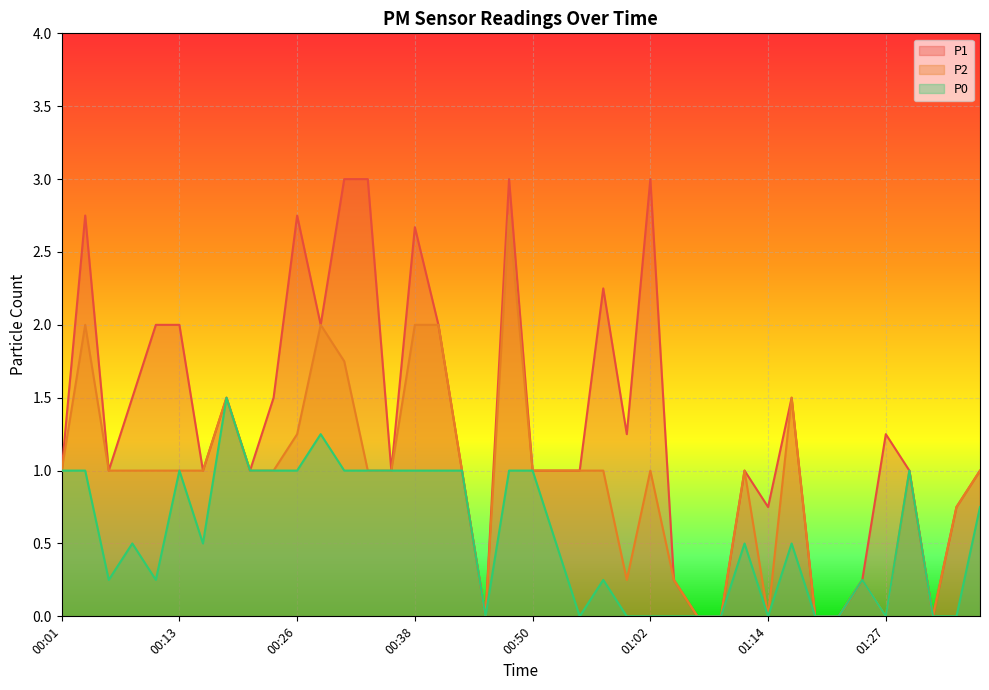

The P1 series shows 2.0 at 00:11. True or false?

True